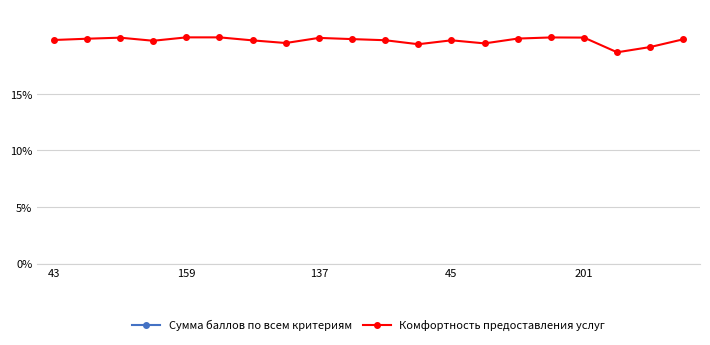

At which label does Сумма баллов по всем критериям reach its peak?

43